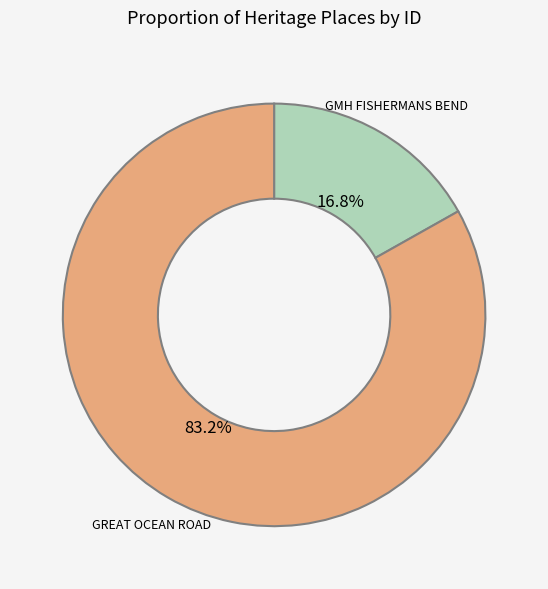

Which slice is the largest?

GREAT OCEAN ROAD